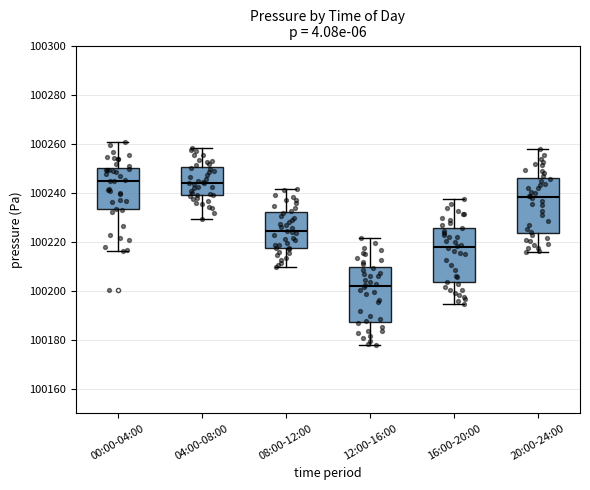

Reading left to right, transcribe this box plot: for each box, give where its median line is, the range the box spans, and where its two whiskers end, as read against the y-axis. The values are not printed on the chart, so give them approximately, as read against the axis.

00:00-04:00: median 100244, box 100234 to 100250, whiskers 100216 to 100260
04:00-08:00: median 100244, box 100238 to 100250, whiskers 100230 to 100258
08:00-12:00: median 100224, box 100218 to 100232, whiskers 100210 to 100242
12:00-16:00: median 100202, box 100188 to 100210, whiskers 100178 to 100222
16:00-20:00: median 100218, box 100204 to 100226, whiskers 100194 to 100238
20:00-24:00: median 100238, box 100224 to 100246, whiskers 100216 to 100258